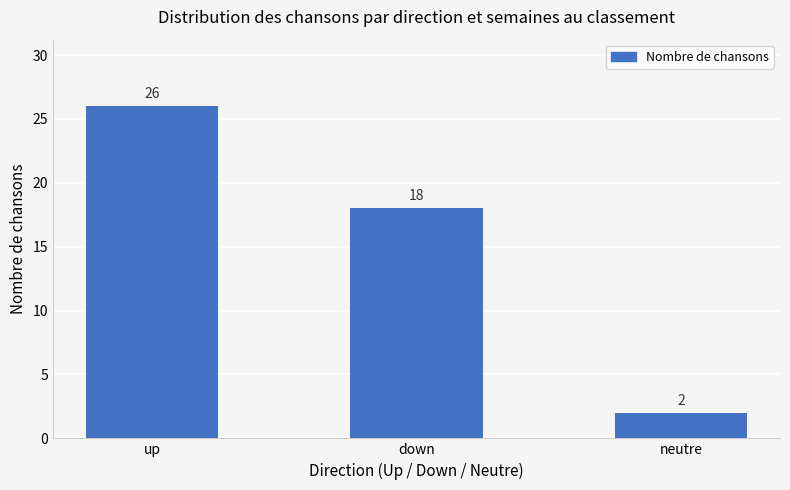

List the labels in order of value, smallest first.

neutre, down, up